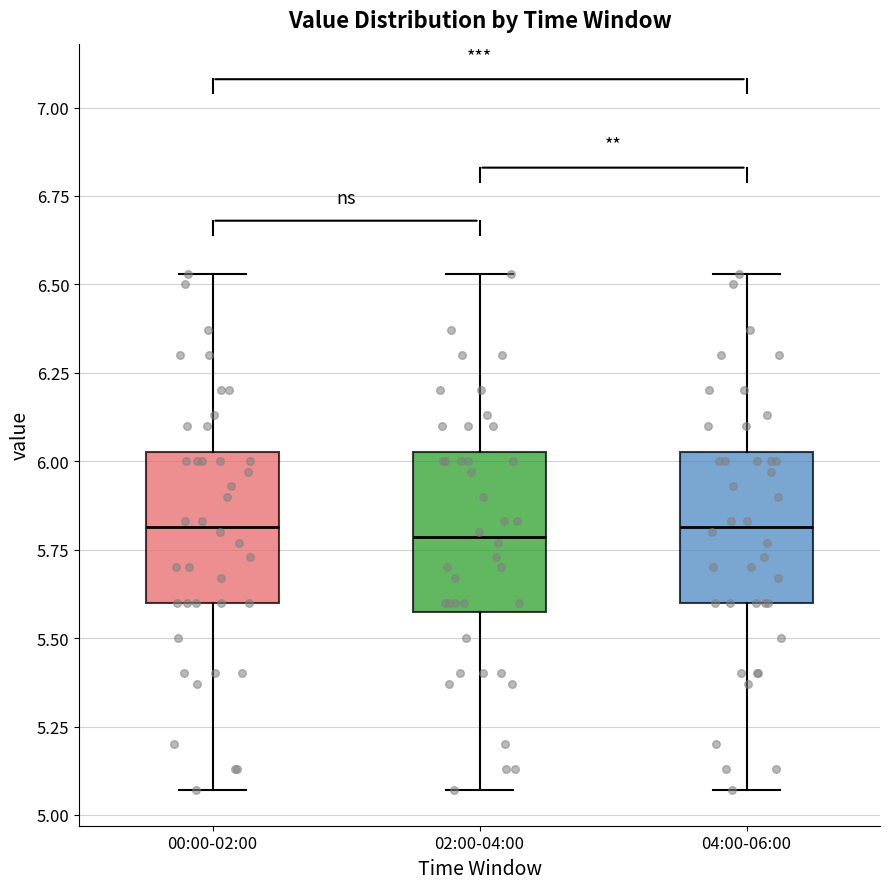

Reading left to right, transcribe this box plot: for each box, give where its median line is, the range the box spans, and where its two whiskers end, as read against the y-axis. The values are not printed on the chart, so give them approximately, as read against the axis.

00:00-02:00: median 5.80, box 5.60 to 6.05, whiskers 5.05 to 6.55
02:00-04:00: median 5.80, box 5.60 to 6.05, whiskers 5.05 to 6.55
04:00-06:00: median 5.80, box 5.60 to 6.05, whiskers 5.05 to 6.55